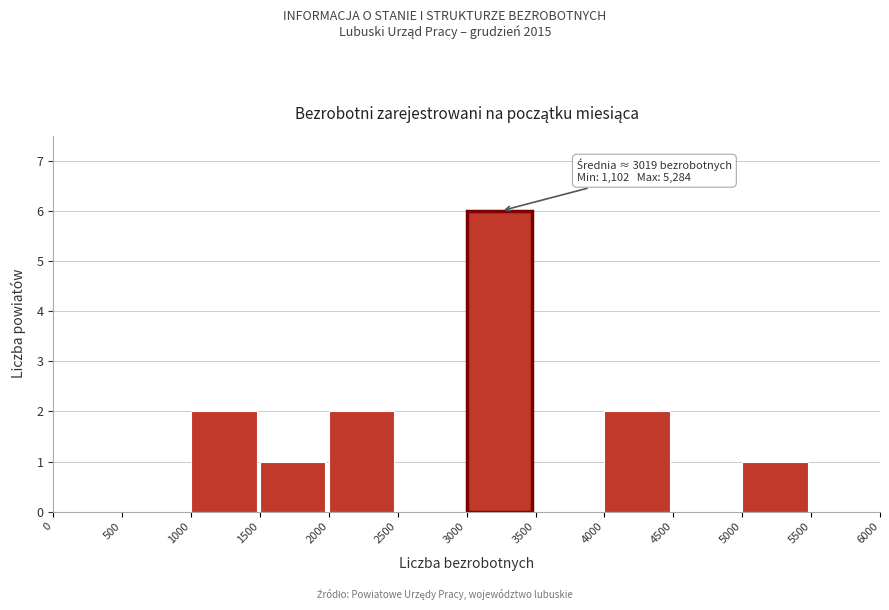

Over which range of the x-axis is the bar tallest?

3000 to 3500